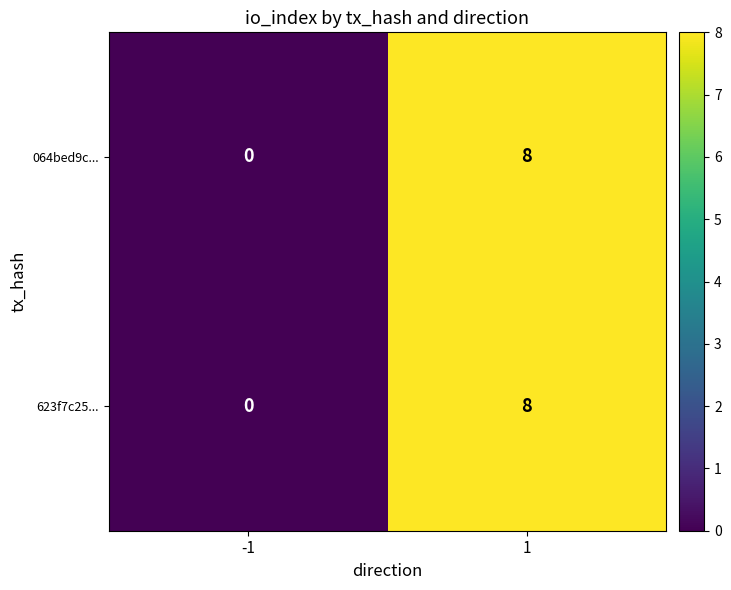

How many positive values does the 623f7c25... series have?

1